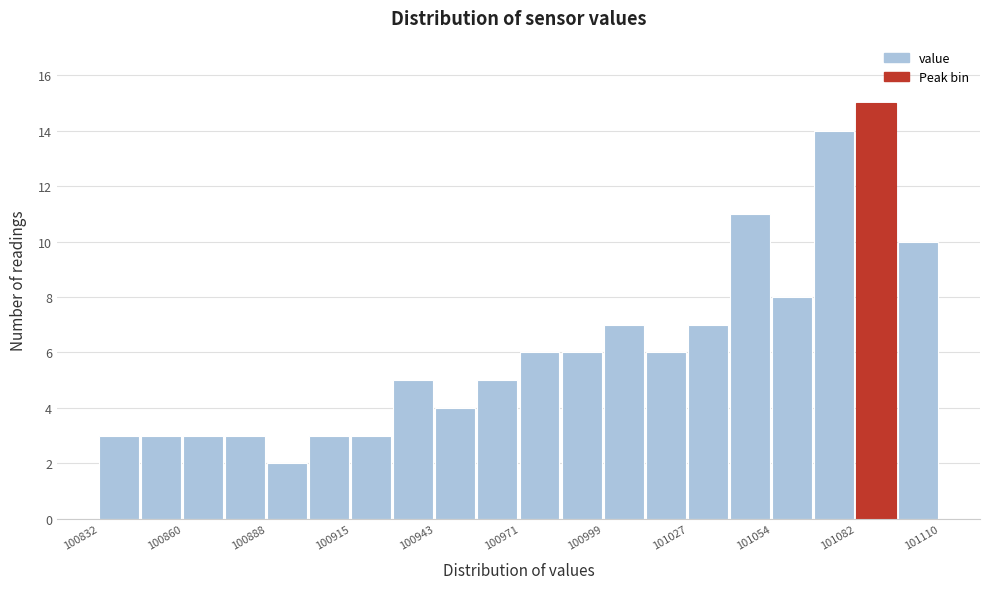

Around what value on the x-axis is the tallest bar? Give the approximate position of its centre, as read against the axis.

101090